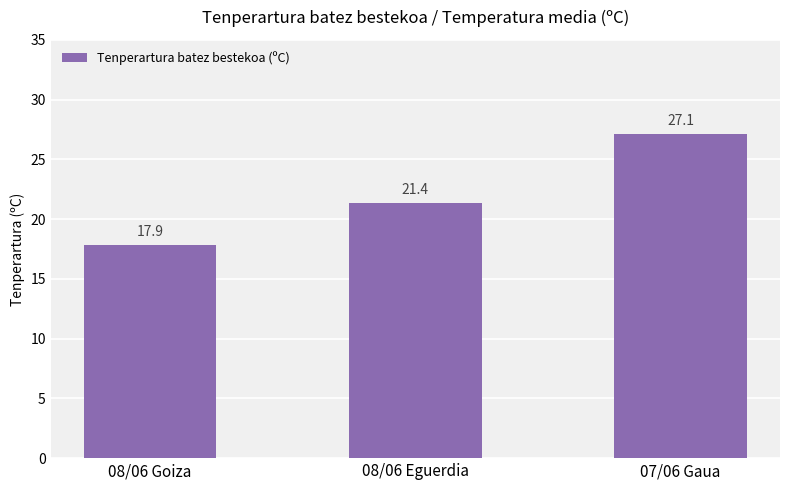

What is the ratio of the value at 07/06 Gaua to the value at 08/06 Goiza?

1.5